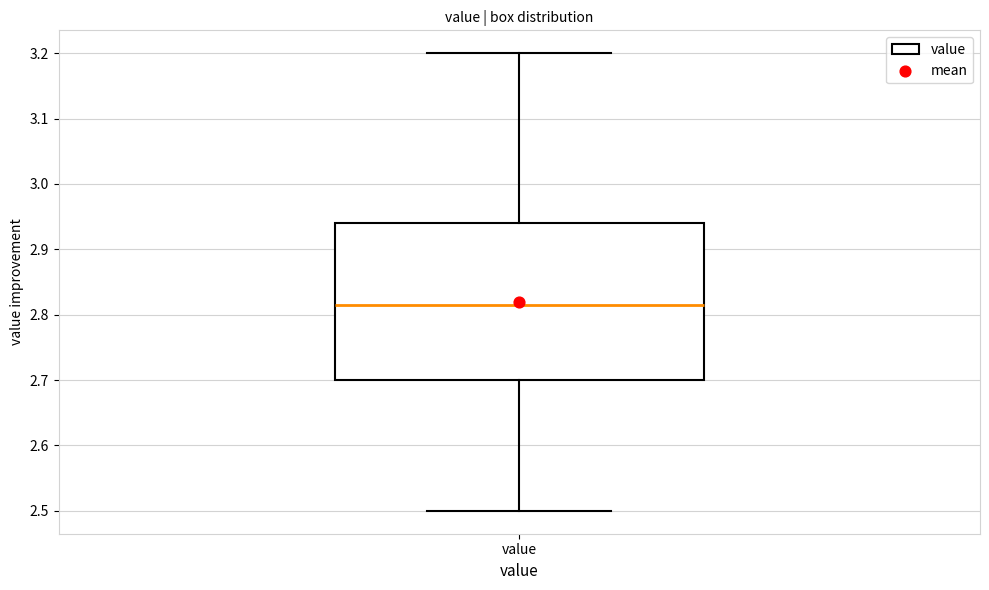

Transcribe this box plot: give where the median line is, the range the box spans, and where the two whiskers end, as read against the y-axis. The values are not printed on the chart, so give them approximately, as read against the axis.

median 2.82, box 2.70 to 2.94, whiskers 2.50 to 3.20